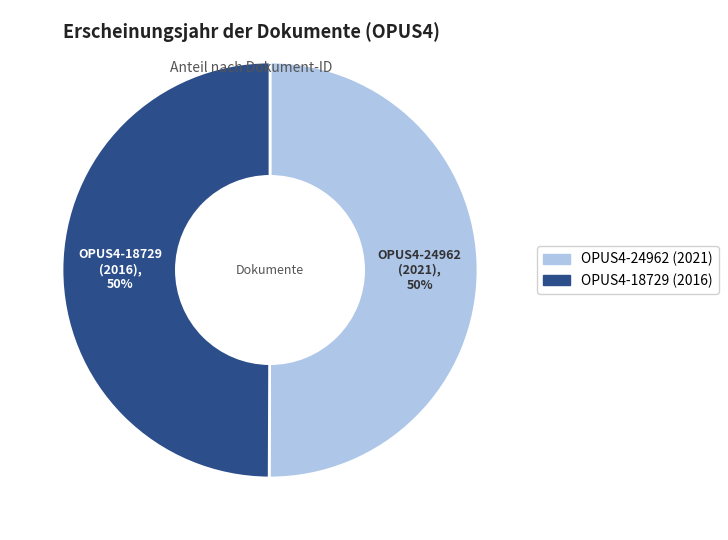

Is the sum of OPUS4-18729 (2016) and OPUS4-24962 (2021) greater than half?

Yes